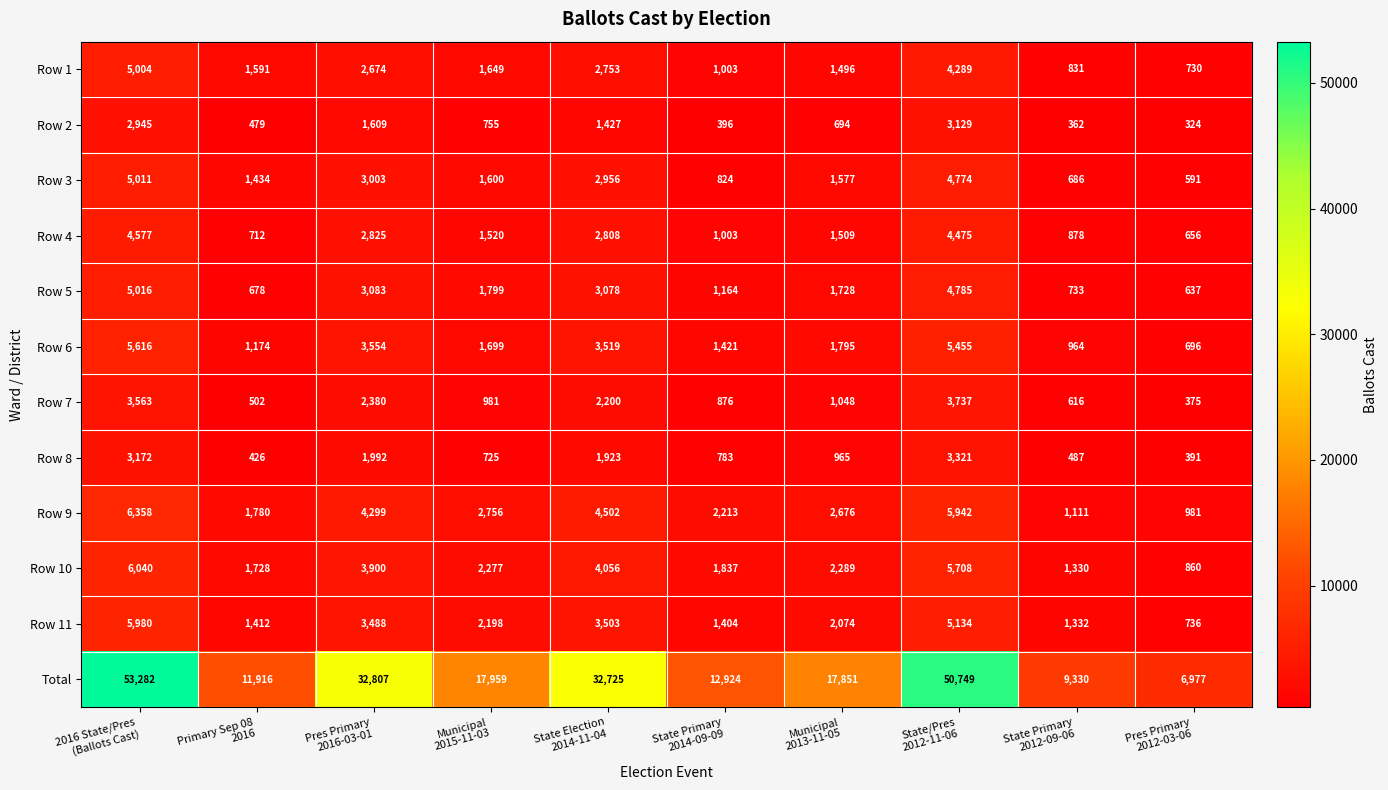

How many data points in Row 5 are less than 1799?

5